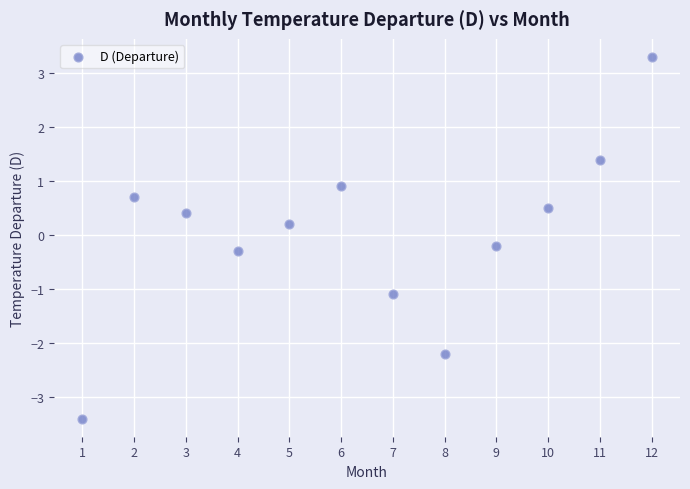

What is the range of Y values (max minus min)?

6.7